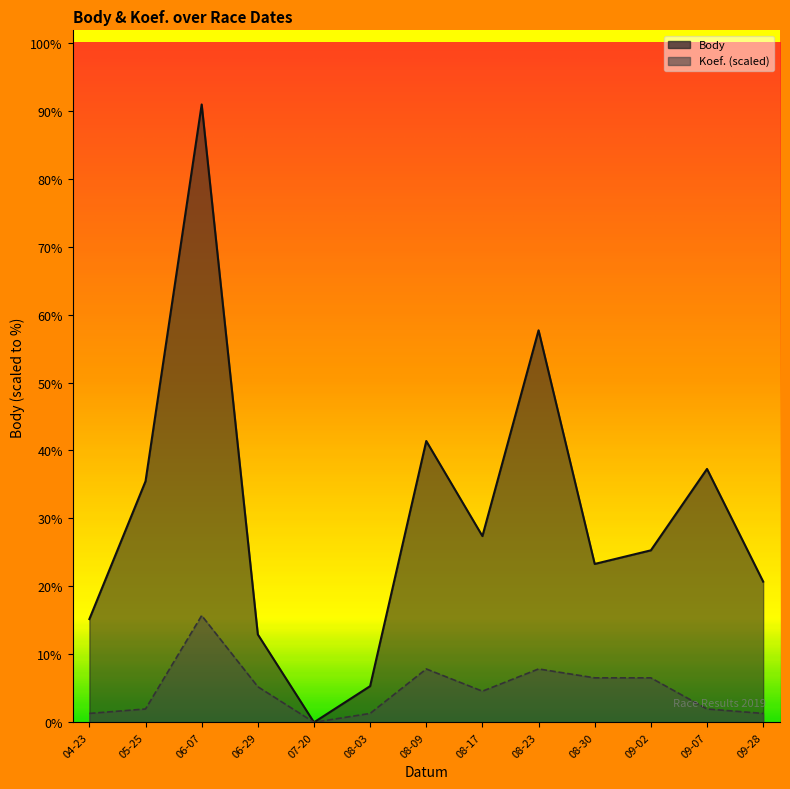

In Body, how many points are lower than both neighbors (excluding endpoints)?

3